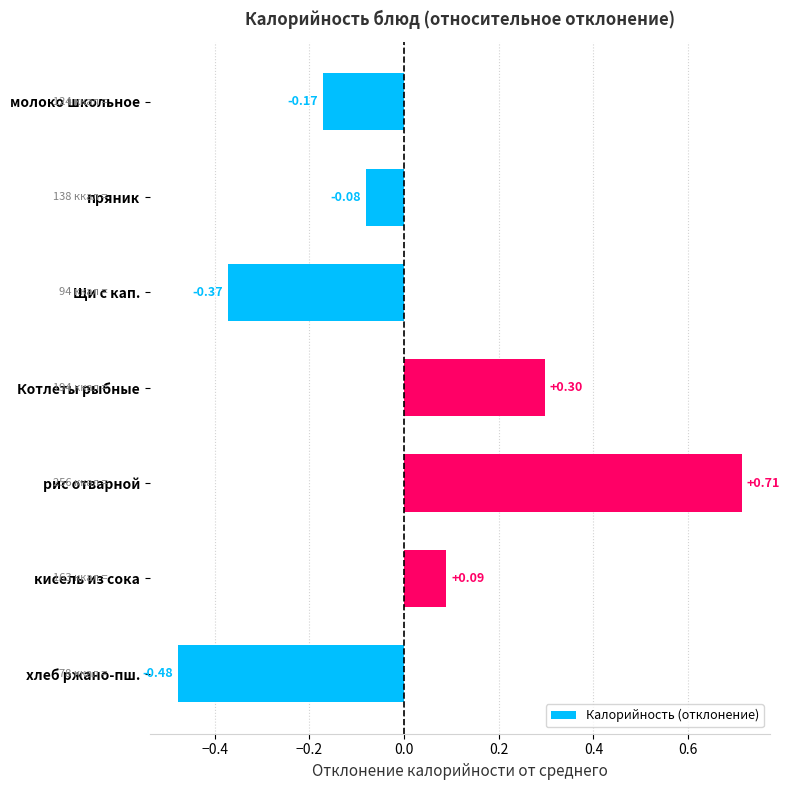

What is the difference between the second highest and minimum values?

0.8